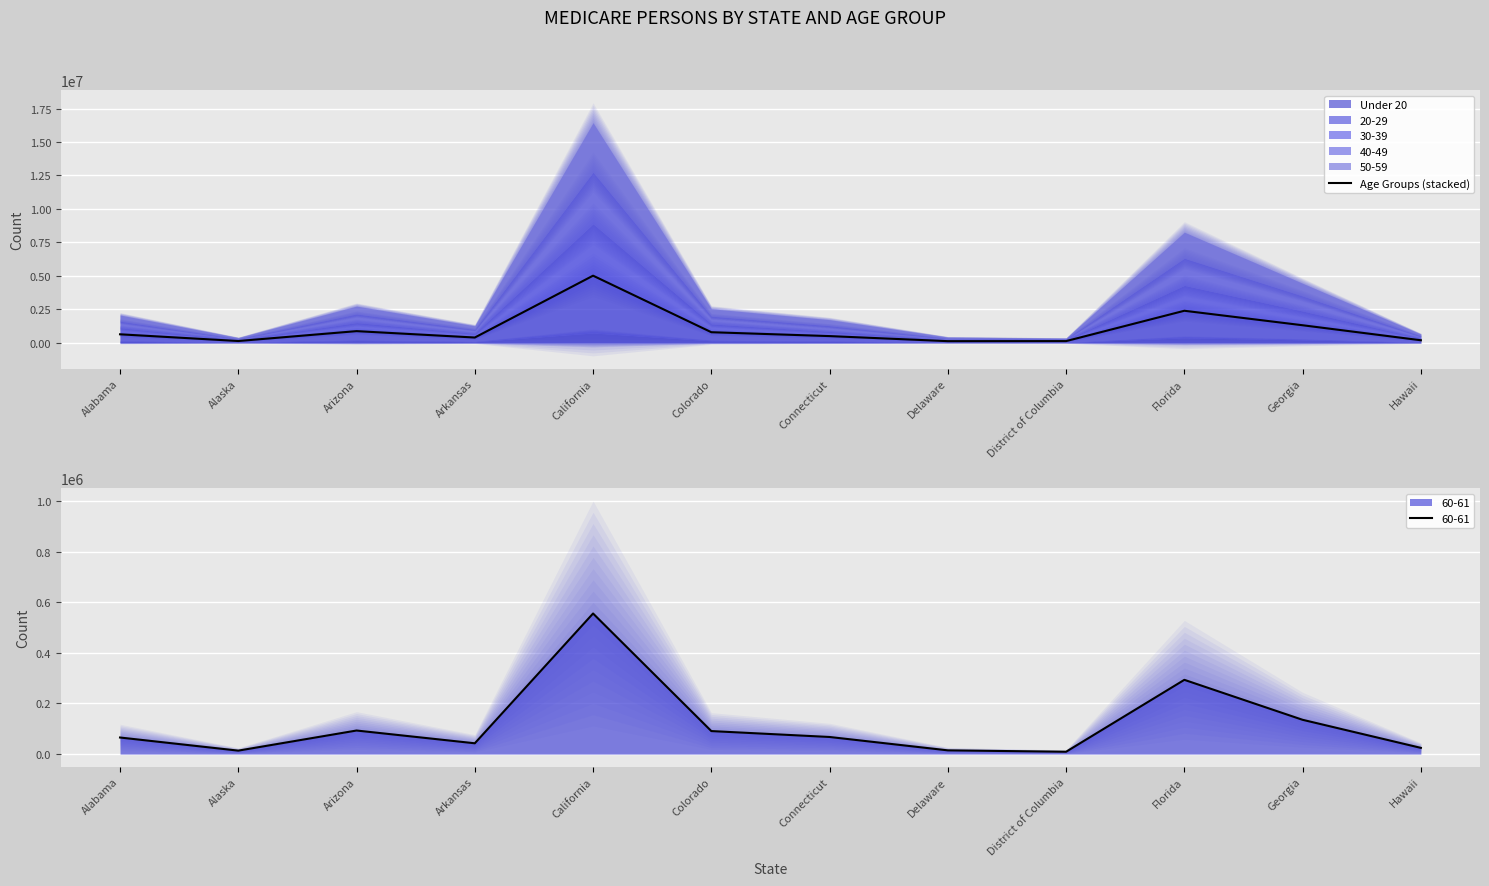

Reading left to right, list all the values displayed in this chart.

637376	135918	874564	397214	5016440	793834	503728	125570	130149	2395894	1313835	193408